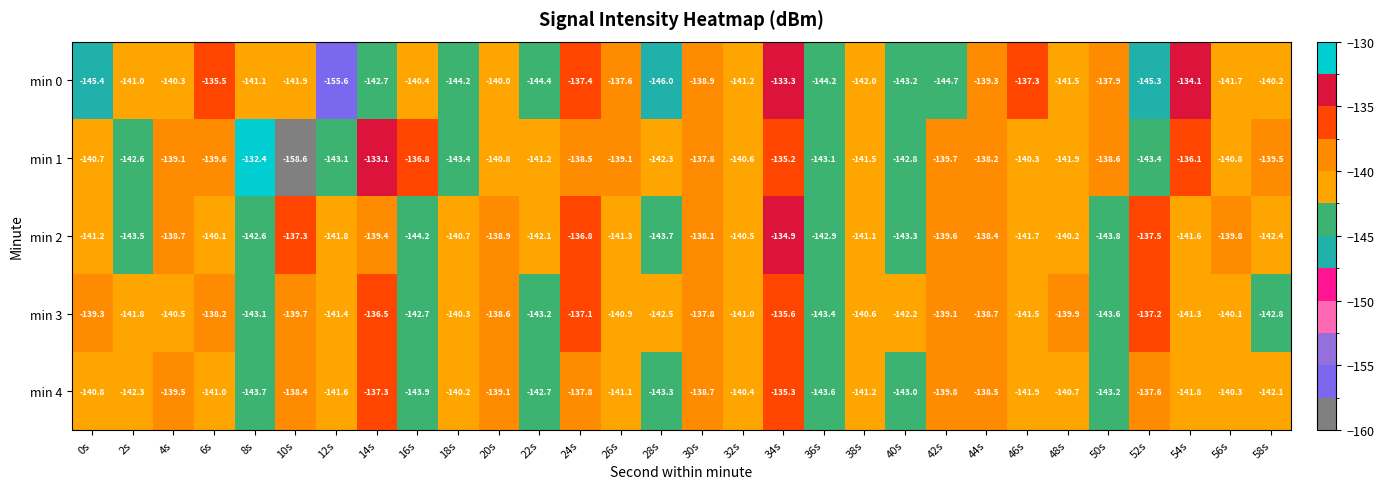

At which category is the sum across all series the highest?

34s